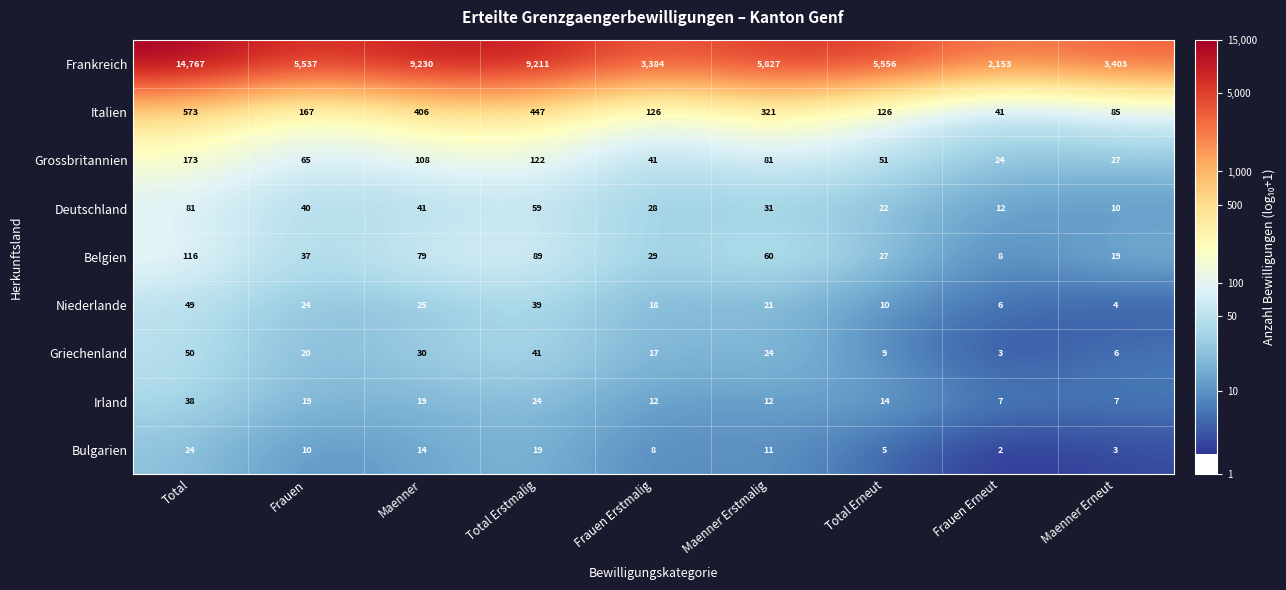

Where is Grossbritannien nearest to the value 98?

Maenner